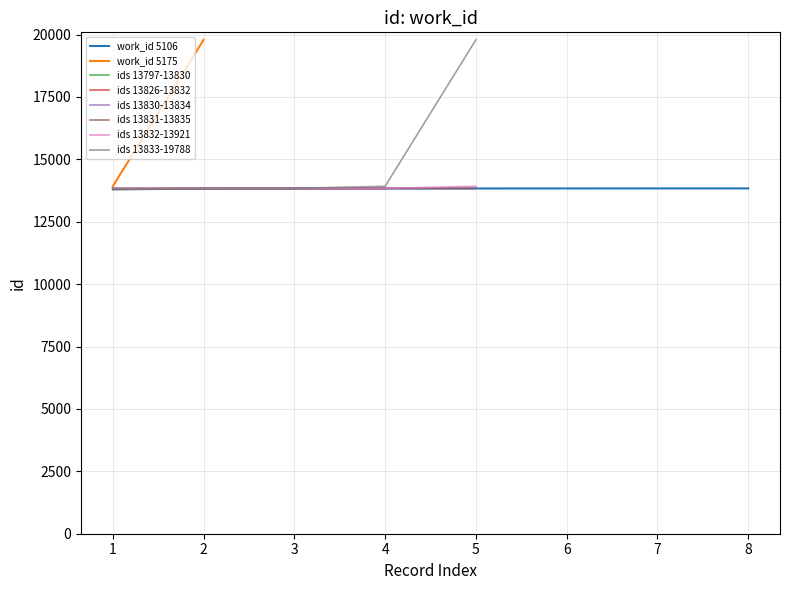

What is the sum of all values?

110618